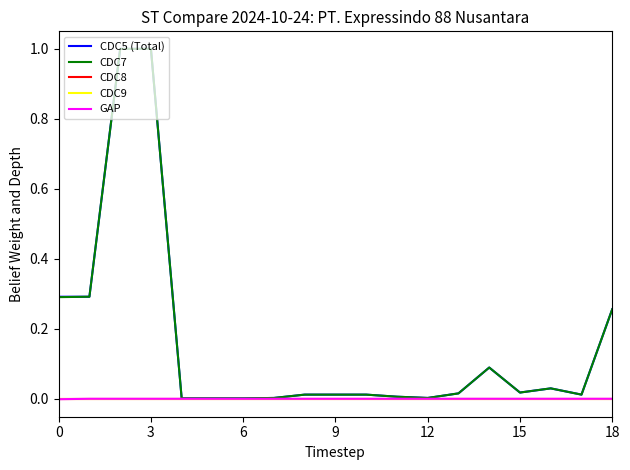

Does the chart display data point markers on the line(s)?

No